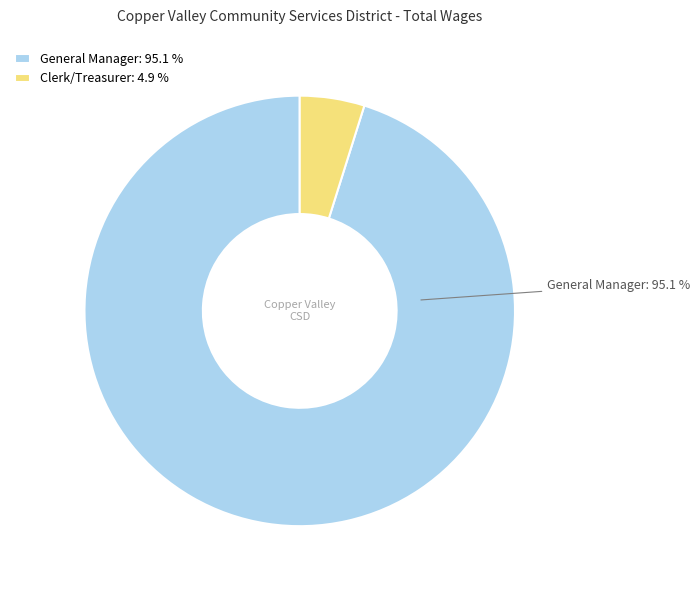

What percentage is NOT represented by General Manager: 95.1 %?

4.9%